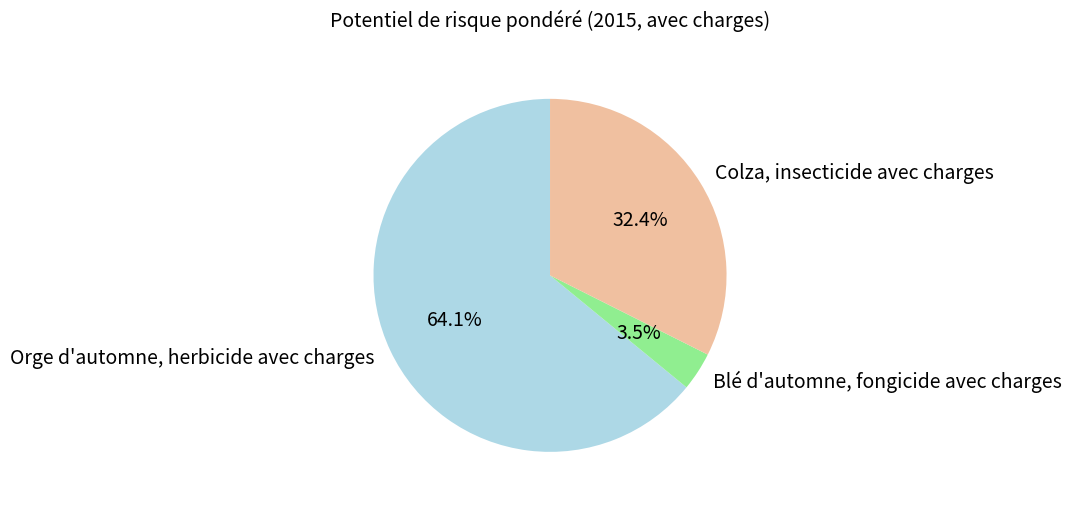

Combined, do Orge d'automne, herbicide avec charges and Colza, insecticide avec charges account for over 50%?

Yes